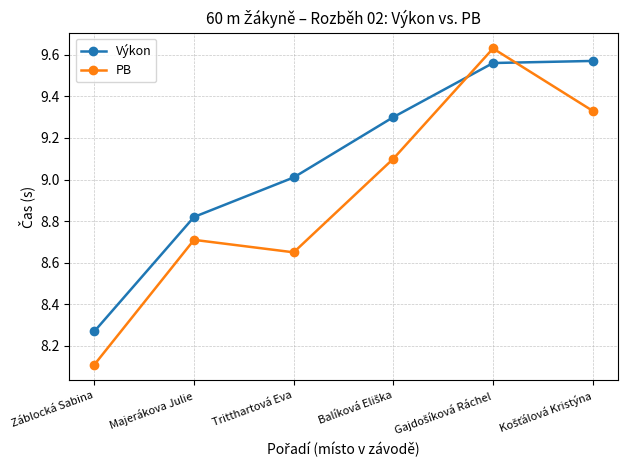

How many series are shown in this chart?

2